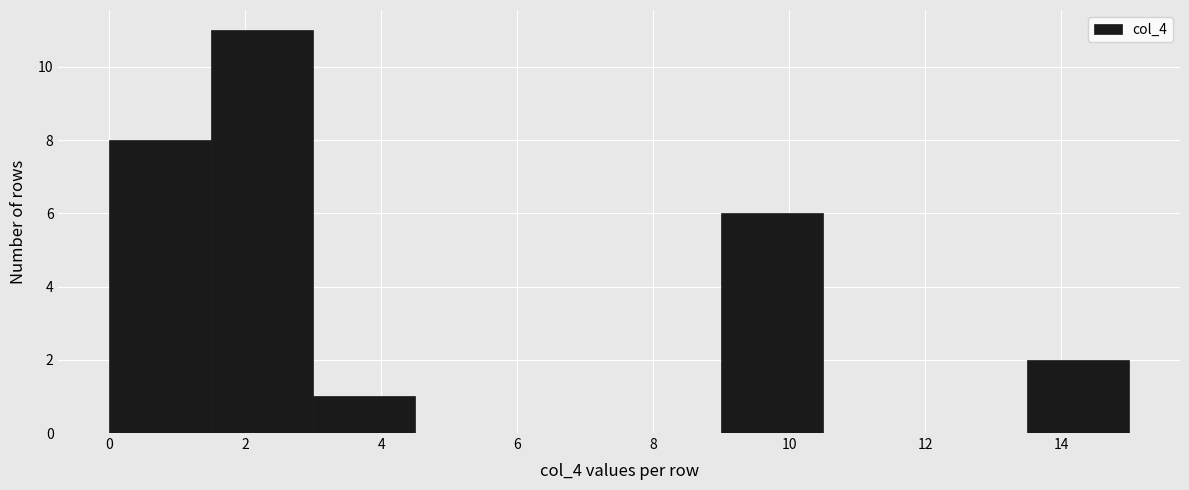

What is the height of the bar covering 9.0 to 10.5 on the x-axis? Neither the bar edges nor the heights are printed on the chart, so give them approximately, as read against the axes.

6